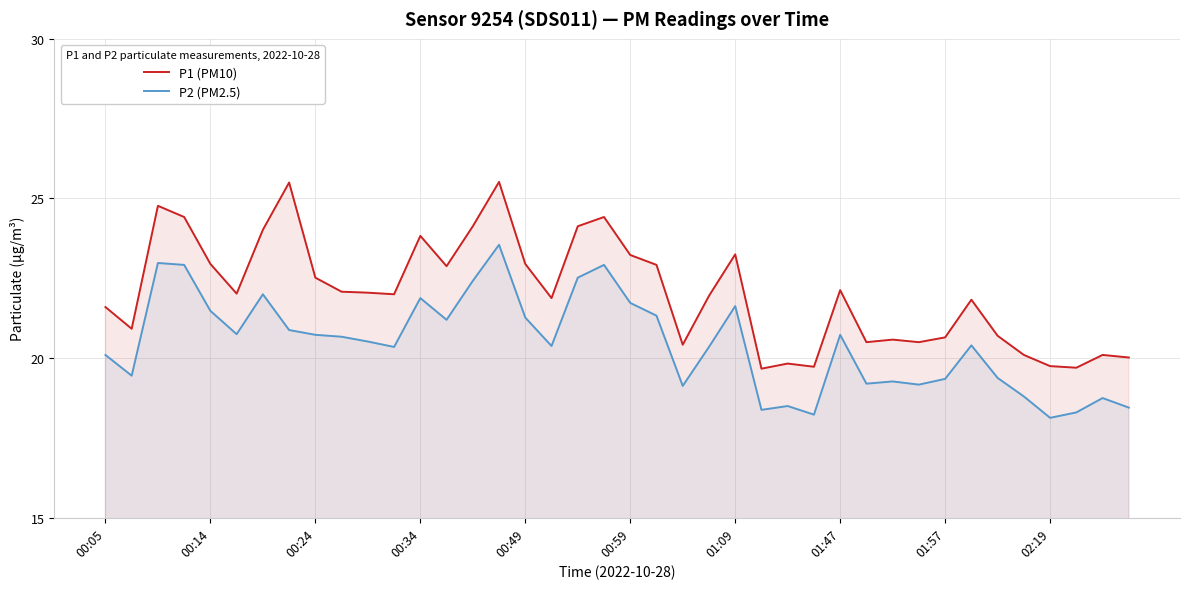

What is the difference between the maximum and minimum values in the P2 (PM2.5) series?

5.4